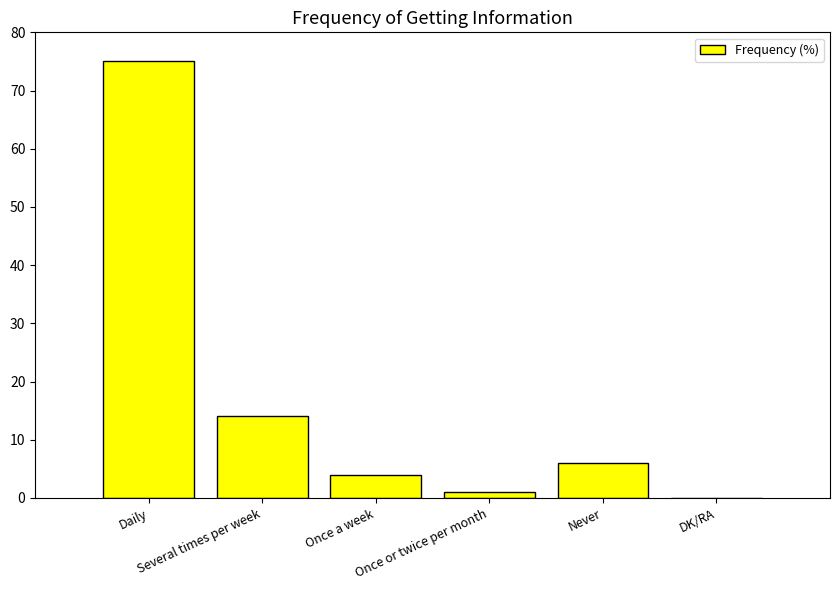

How many positive values are there?

5